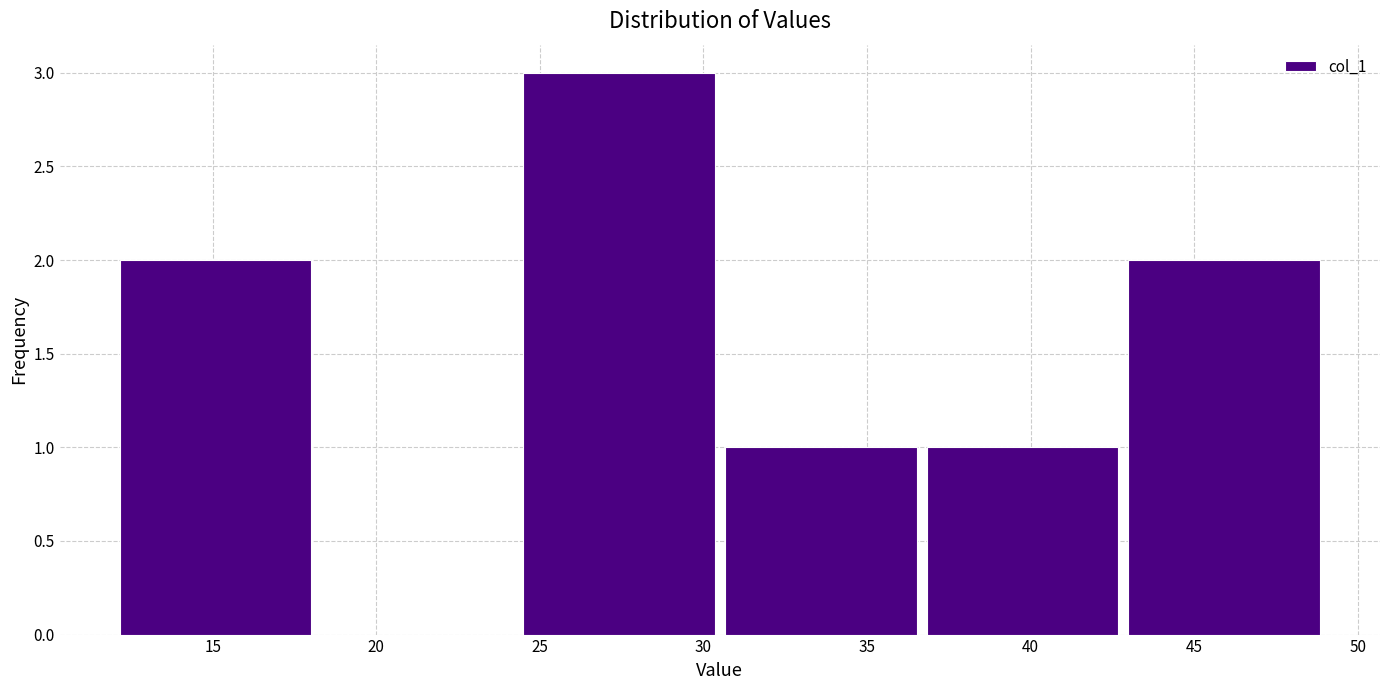

Over which range of the x-axis is the bar tallest?

24.5 to 30.5